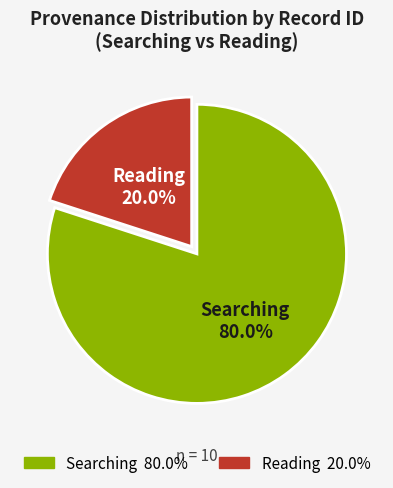

Which category has the smallest portion of the pie?

Reading